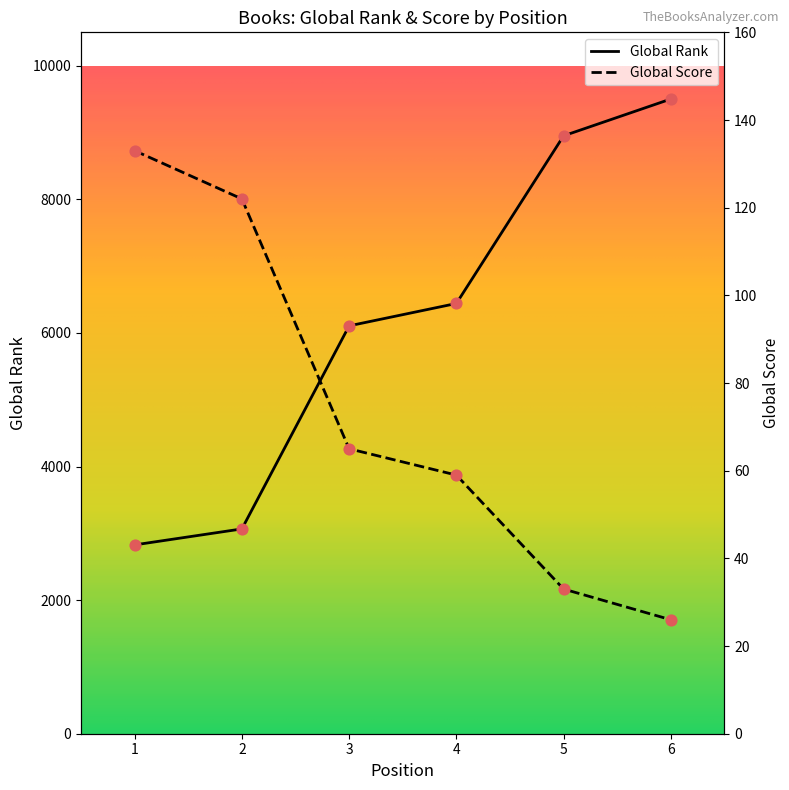

What is the total value across all series at 3?

6171